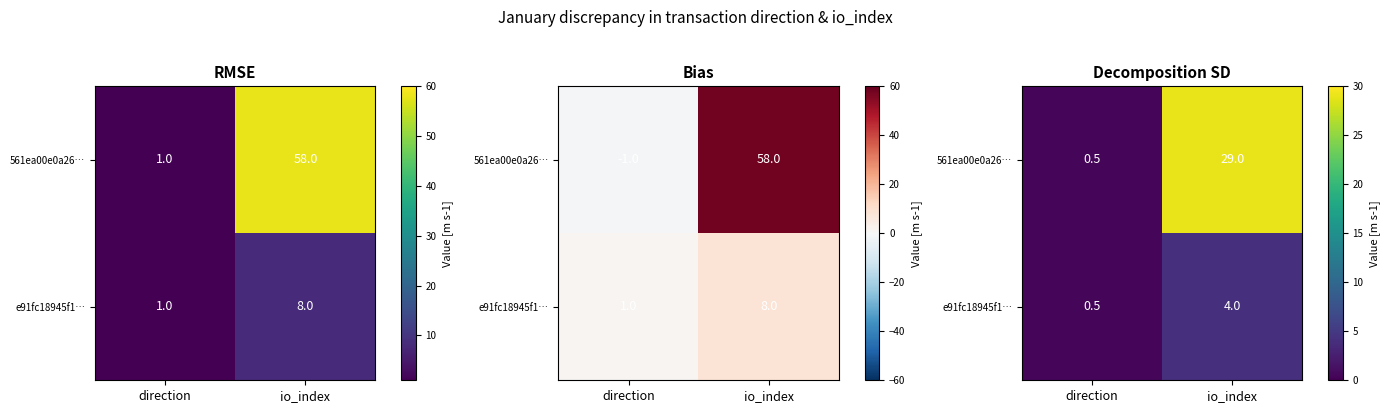

List the series in order of their overall mean, lowest first.

e91fc18945f1…, 561ea00e0a26…